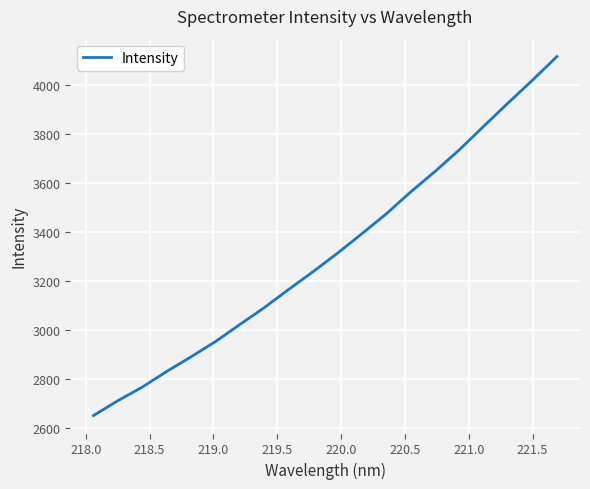

What is the smallest value displayed?

2650.0